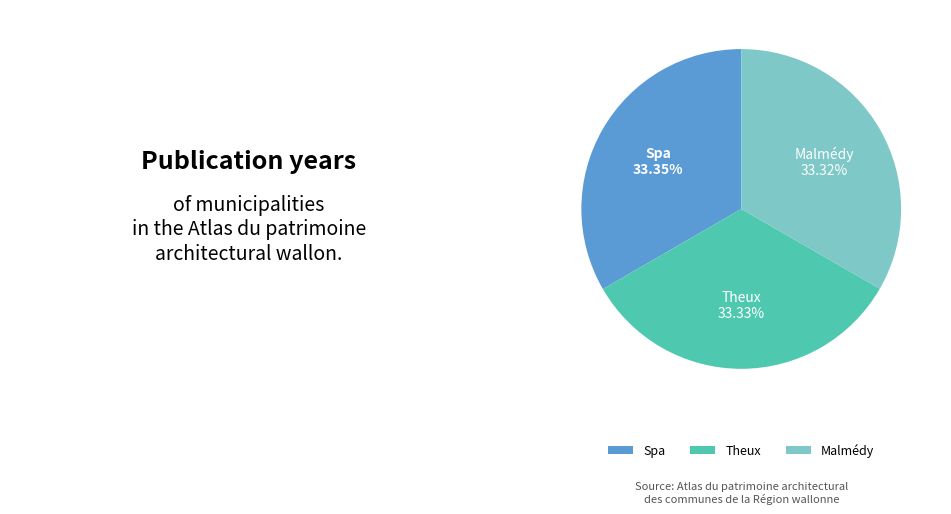

Approximately how many times larger is the value at Spa compared to Malmédy?

1.0